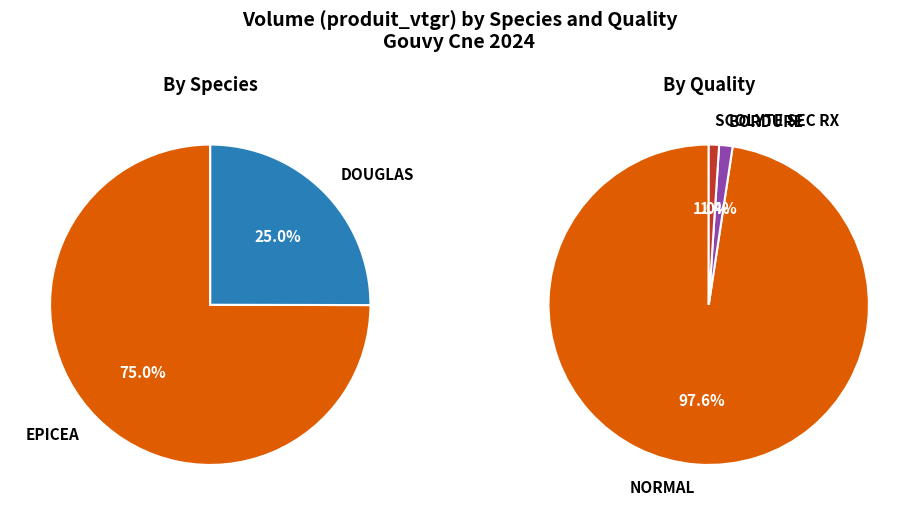

True or false: 3 accounts for 17% of the total.

False